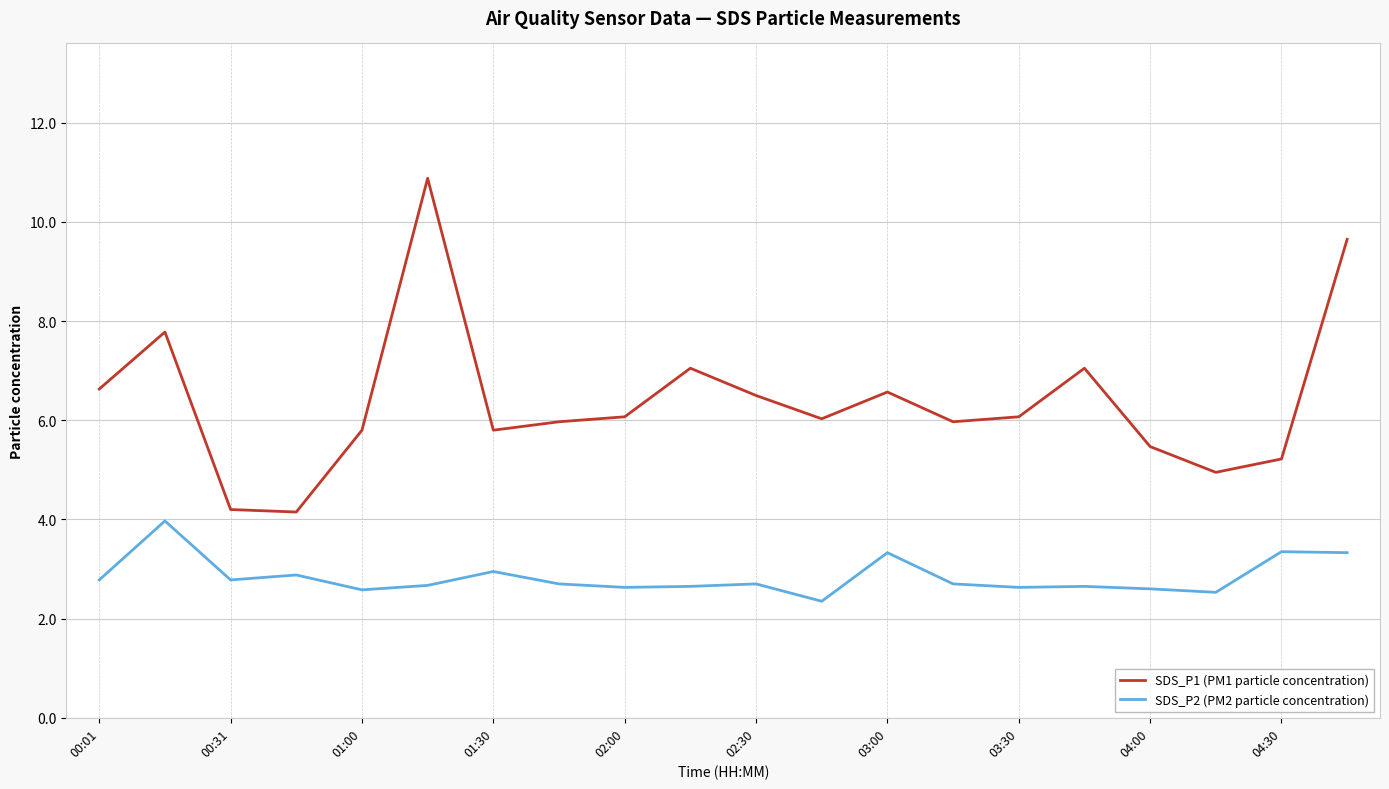

Rank the series by their average value, from lowest to highest.

SDS_P2 (PM2 particle concentration), SDS_P1 (PM1 particle concentration)